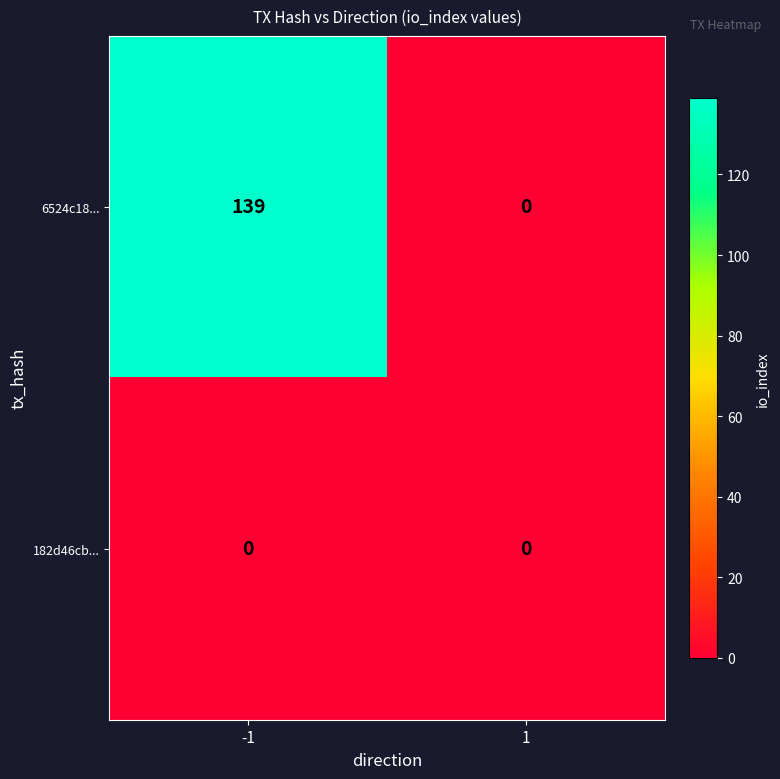

What is the sum of all 6524c18... values?

139